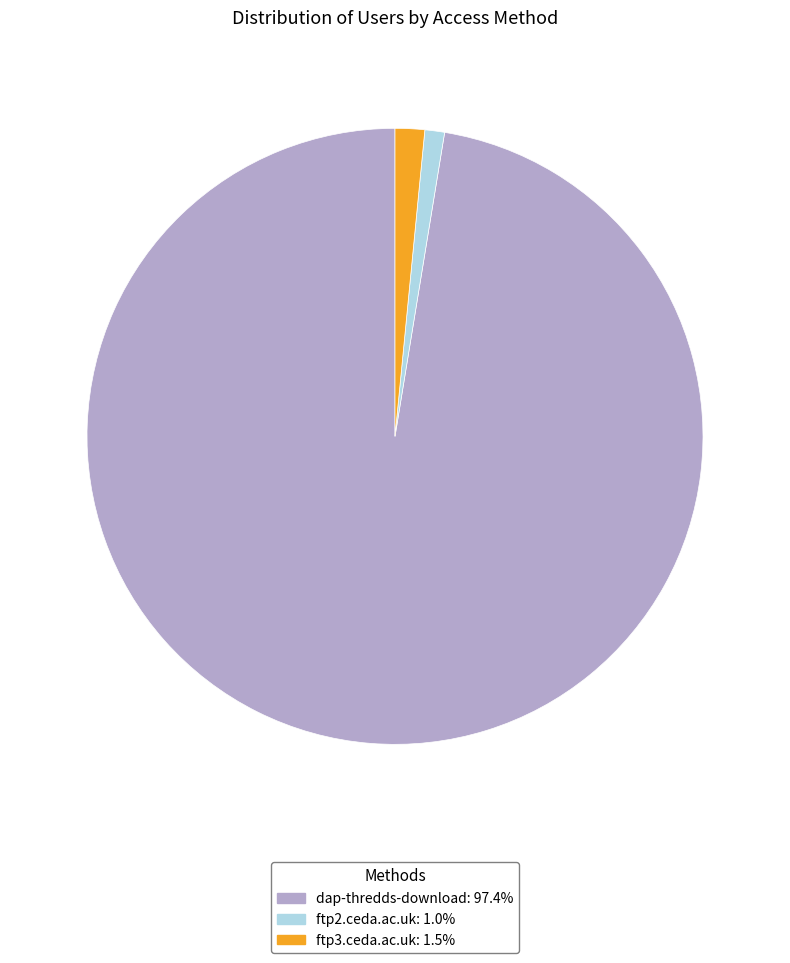

Which category has the smallest portion of the pie?

ftp2.ceda.ac.uk